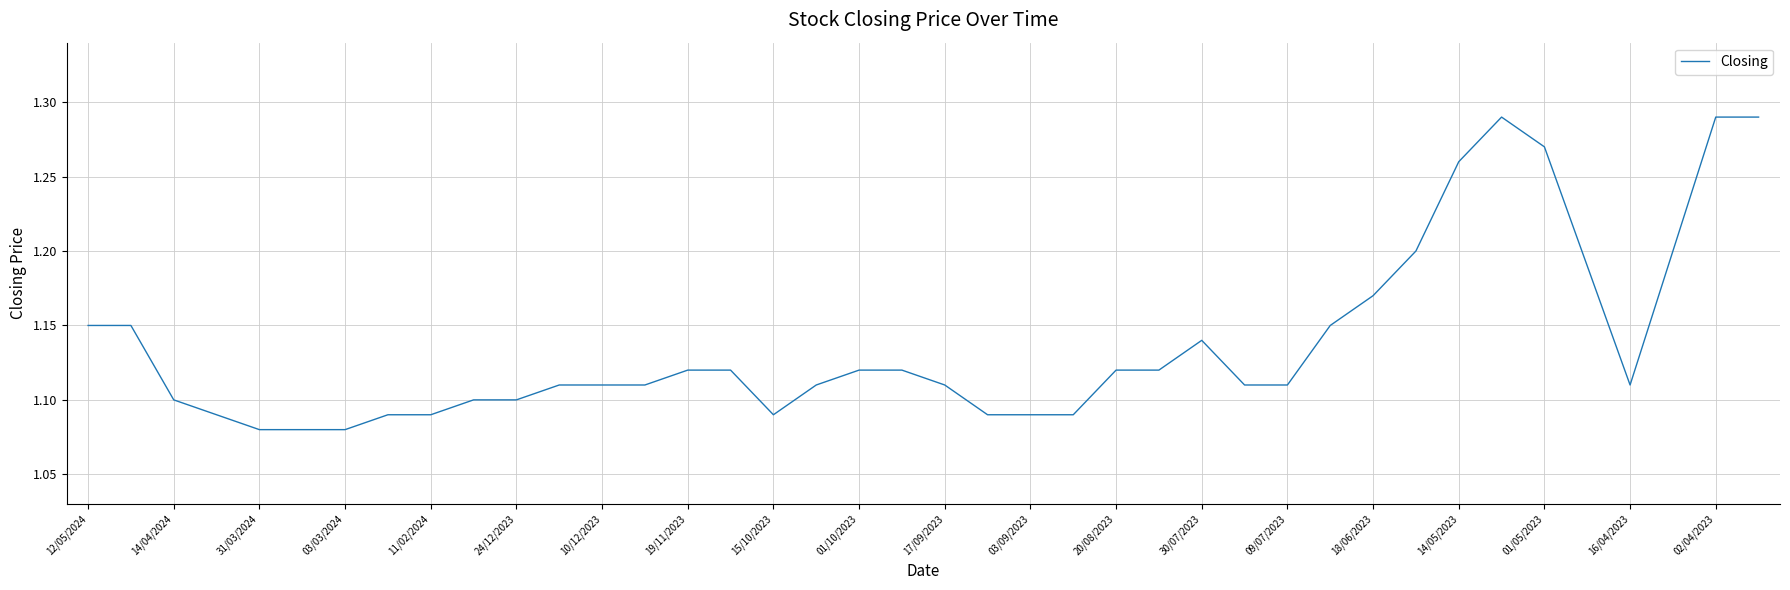

The value at 03/03/2024 is 0.5. True or false?

False